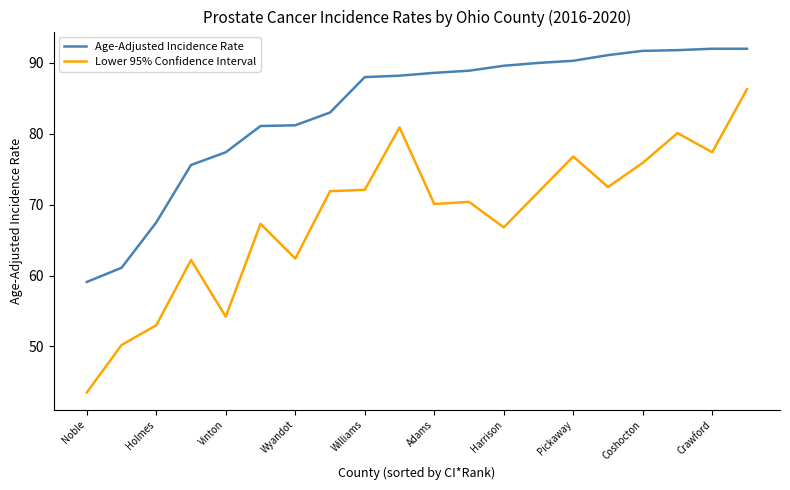

What is the smallest value displayed?

43.5